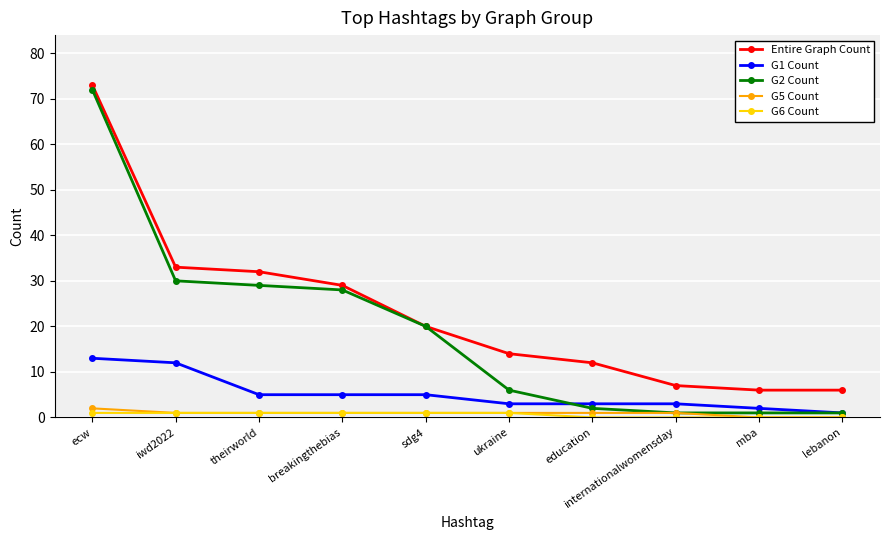

Count the number of categories in the chart.

10